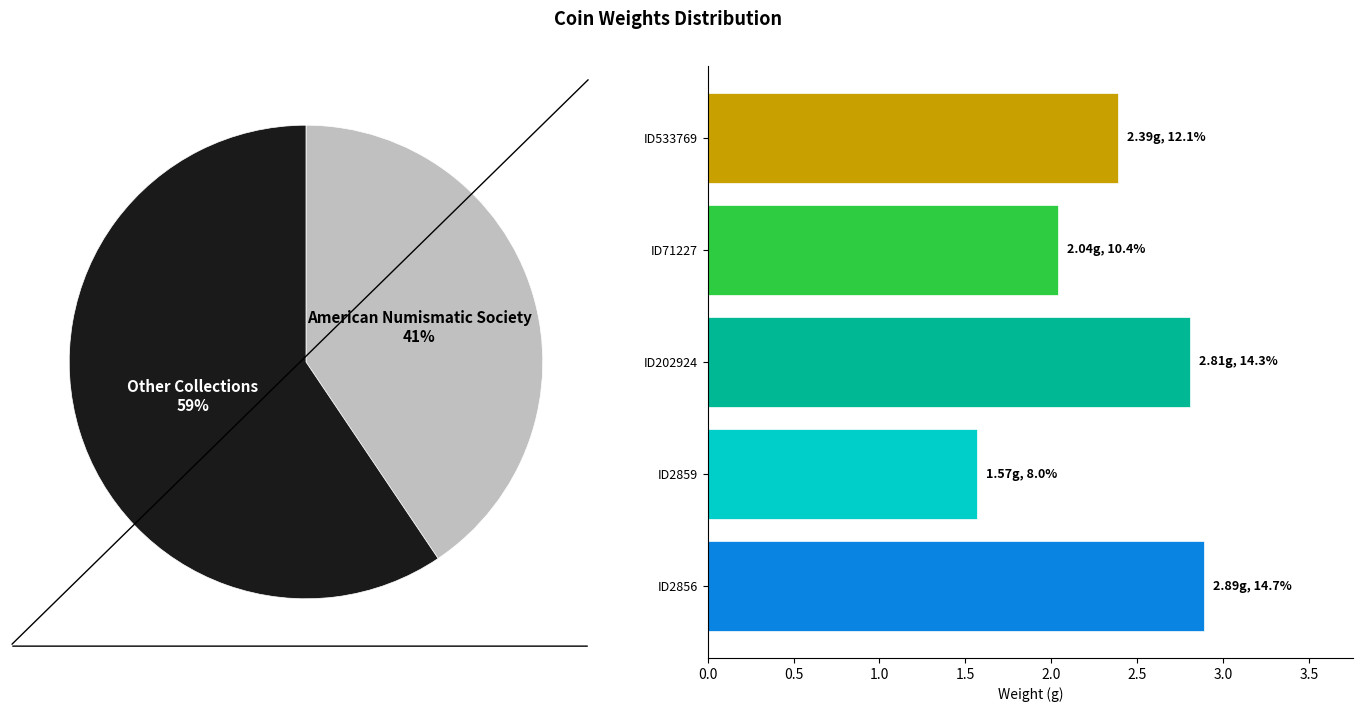

What portion of the pie excludes ID533769?

87.9%